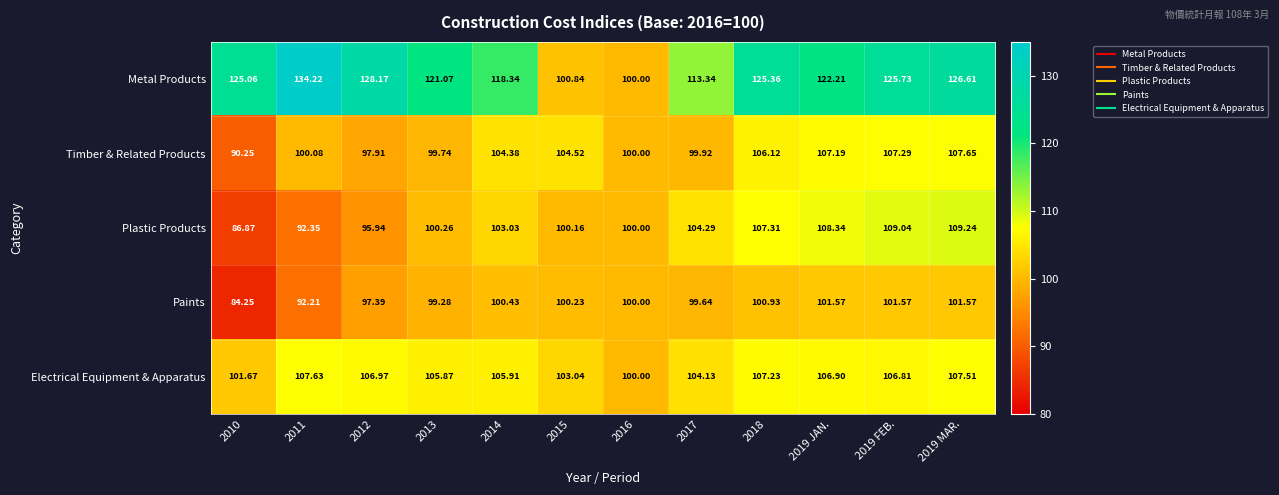

Which series has the largest range (max minus min)?

Metal Products